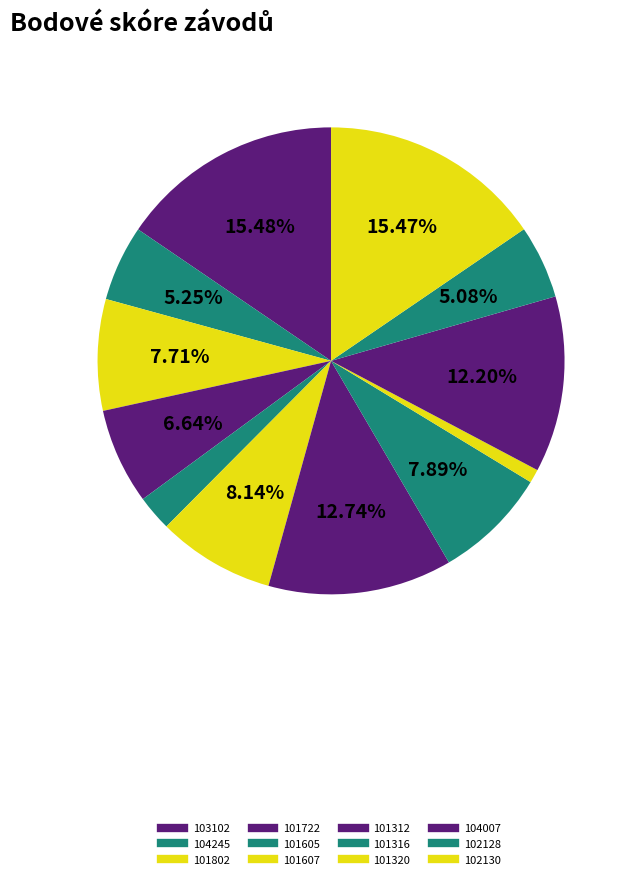

Count the number of slices in the pie.

12